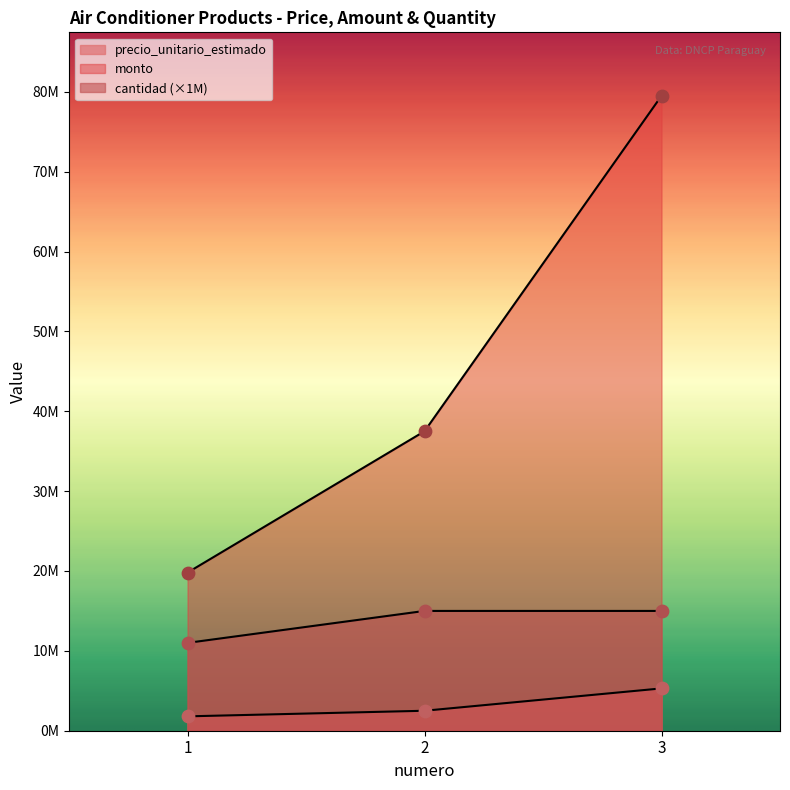

Is the value of precio_unitario_estimado at 1 greater than the value of cantidad at 2?

No